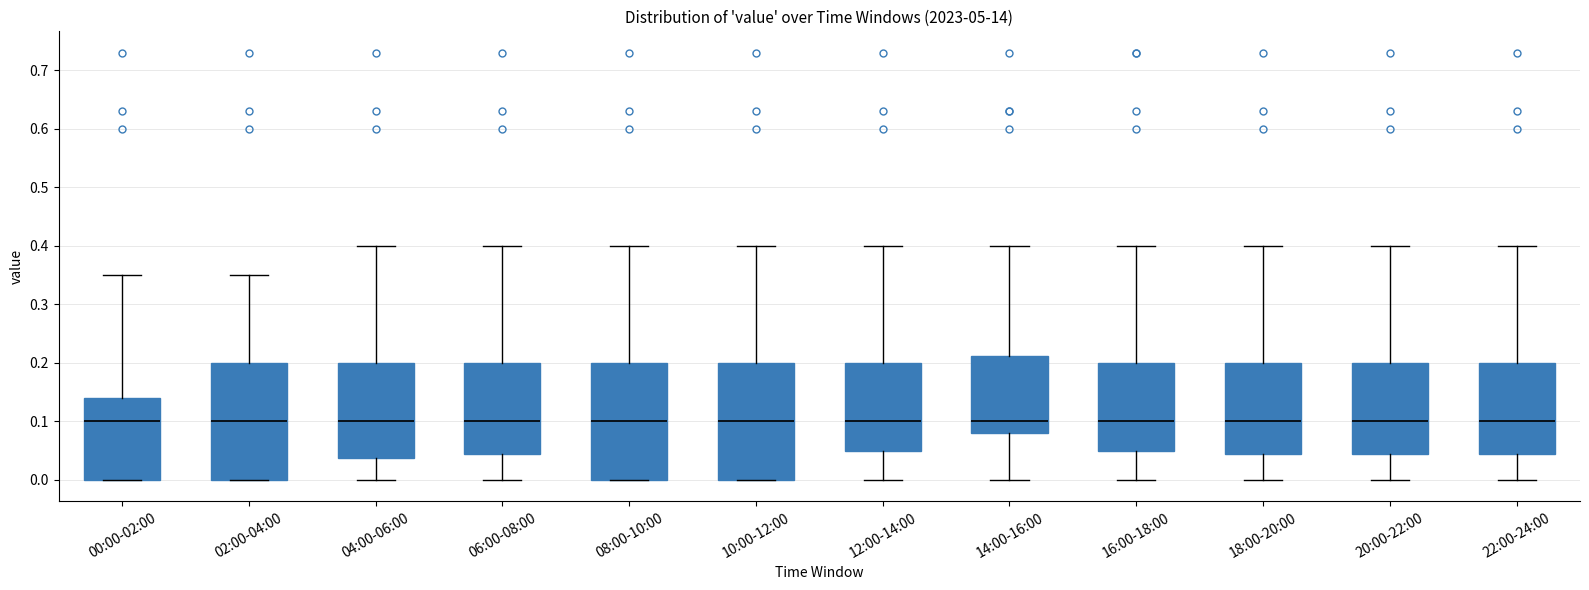

Where does the median line of the box for 10:00-12:00 sit on the y-axis? The values are not printed on the chart, so give them approximately, as read against the axis.

0.10